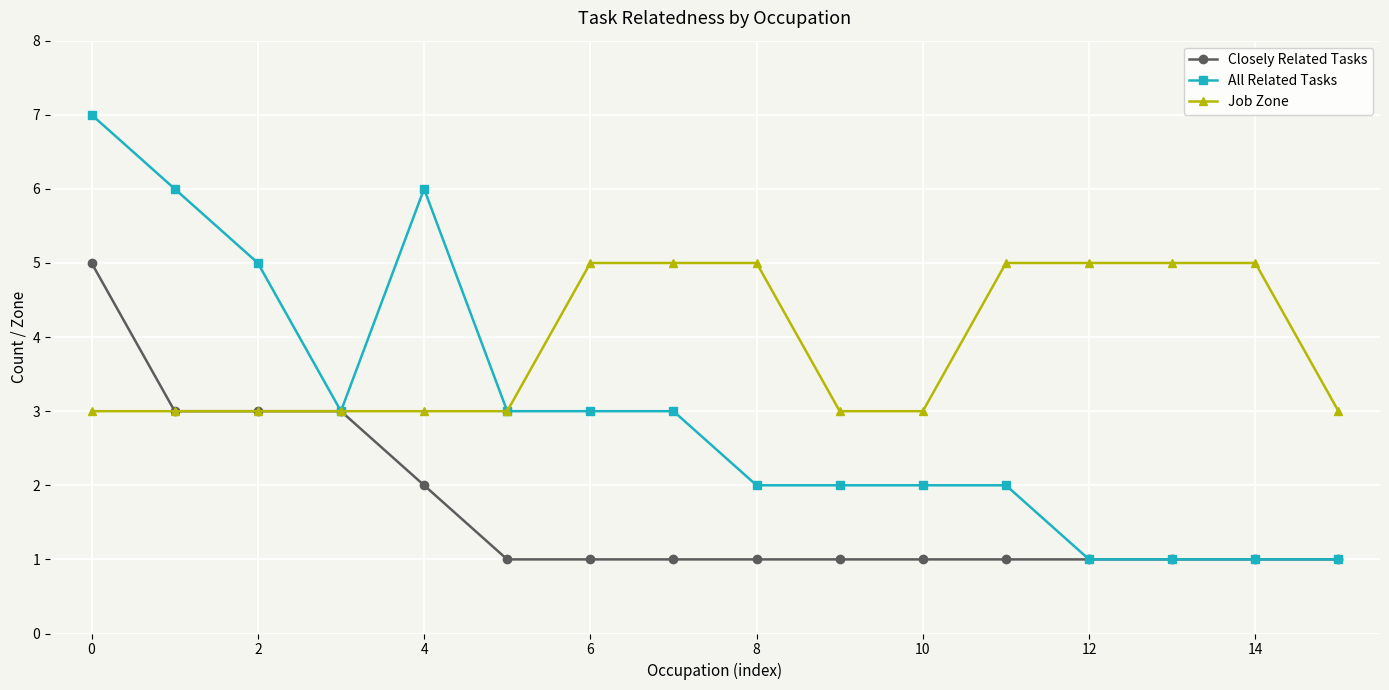

What is the highest value of the Closely Related Tasks series?

5